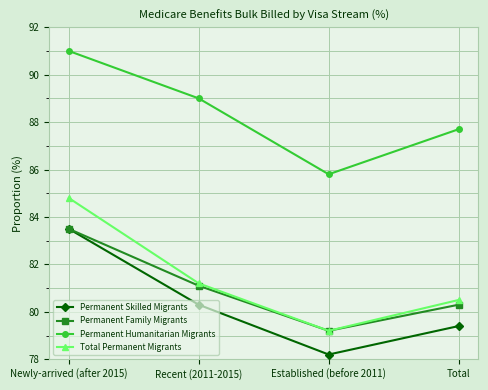

Between Established (before 2011) and Total, which series saw the biggest shift?

Permanent Humanitarian Migrants